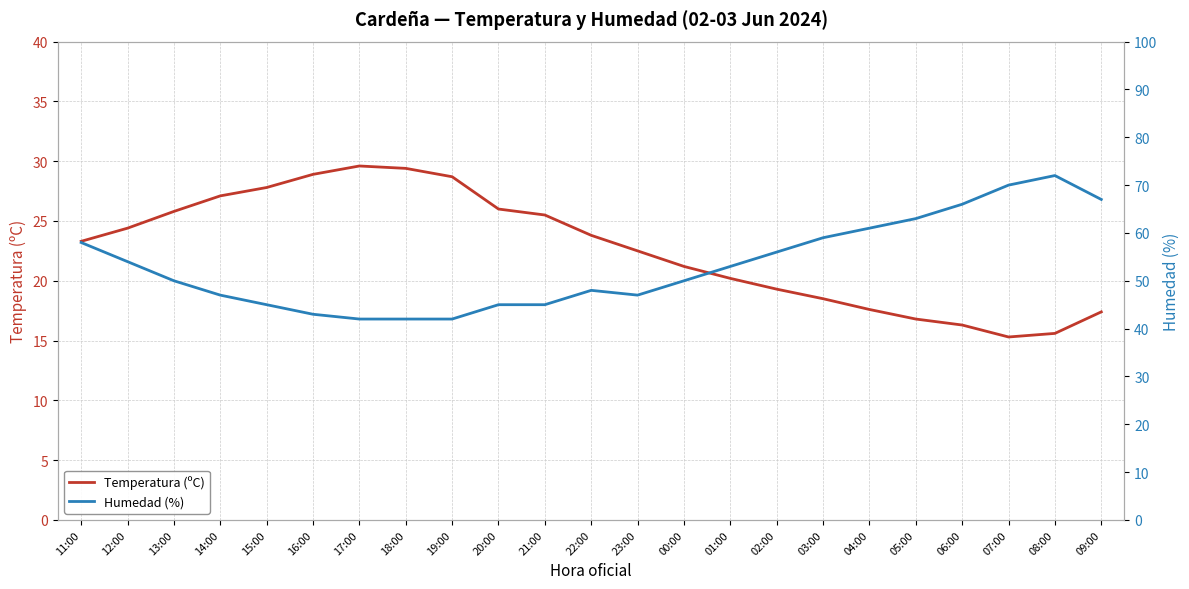

How many values in the Humedad (%) series exceed 50?

11